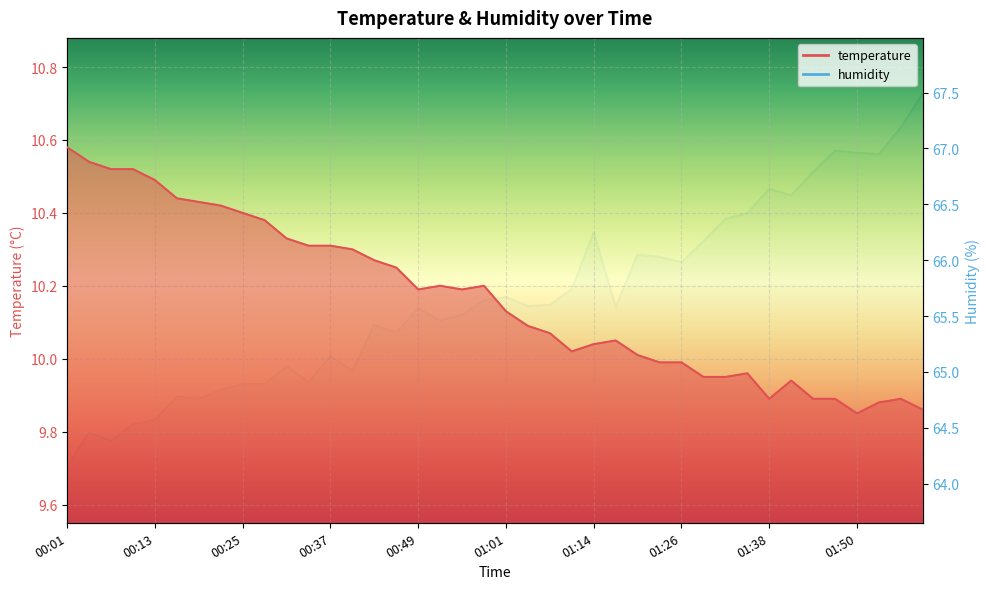

The value of humidity at 00:28 is 25.6. True or false?

False